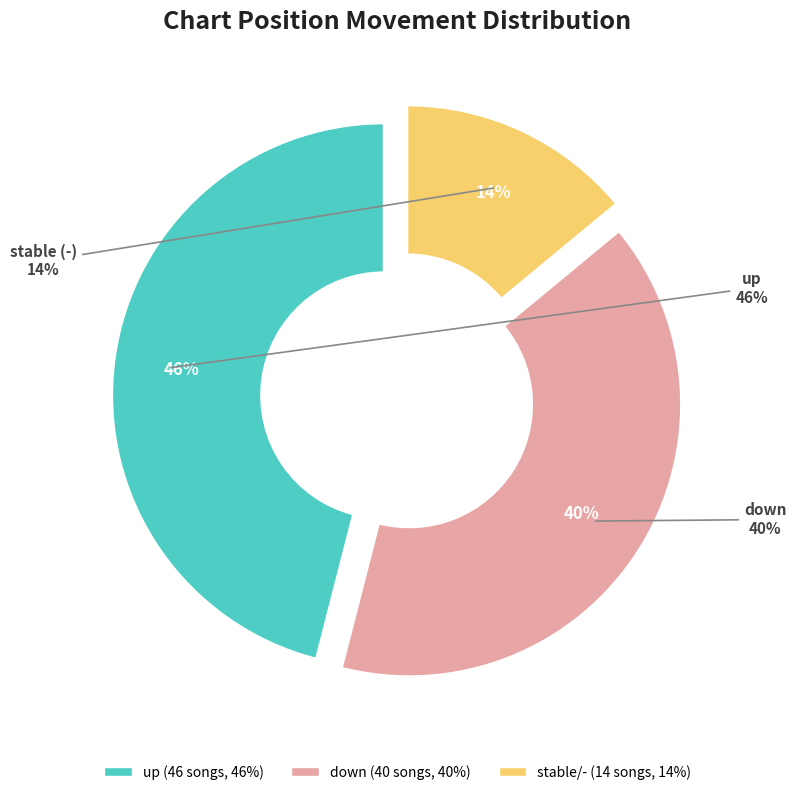

To the nearest percent, what is the average slice percentage?

33%